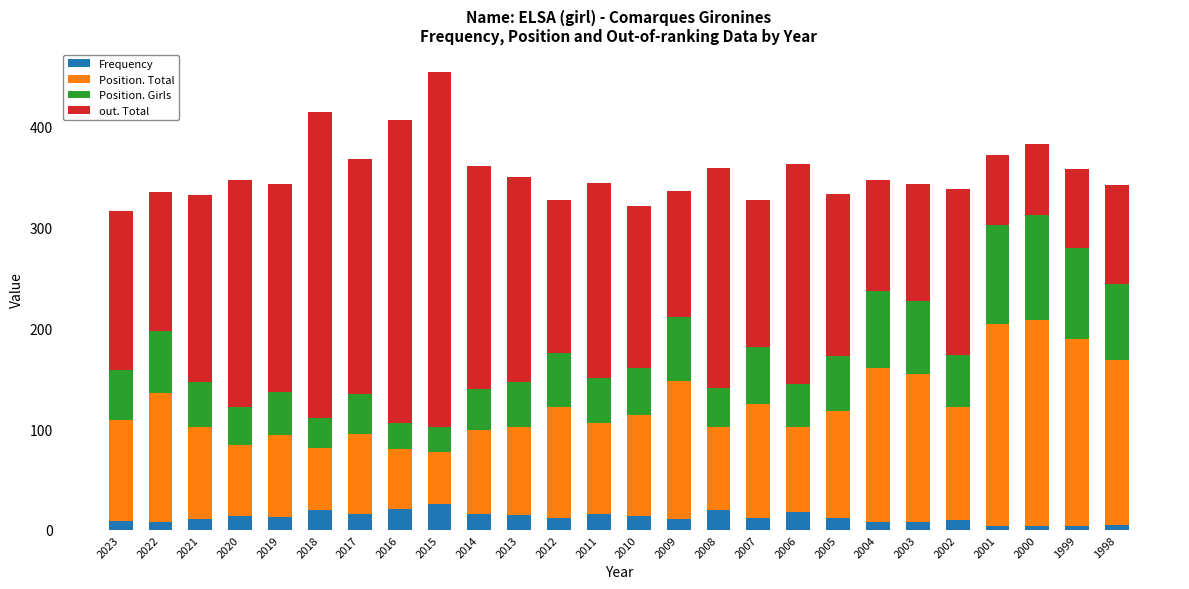

At which category is the sum across all series the highest?

2015